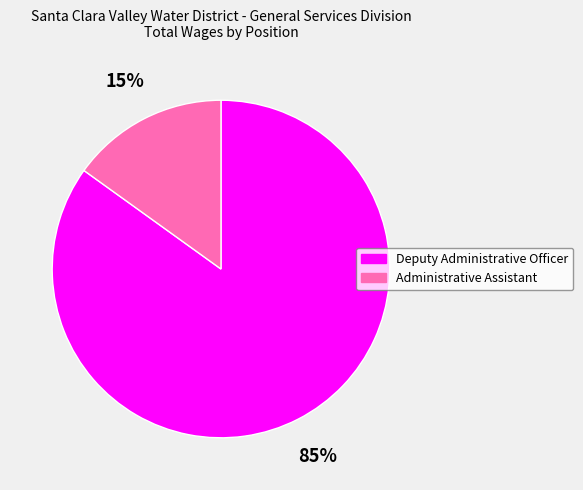

Is it true that Administrative Assistant is 15% of the pie?

True